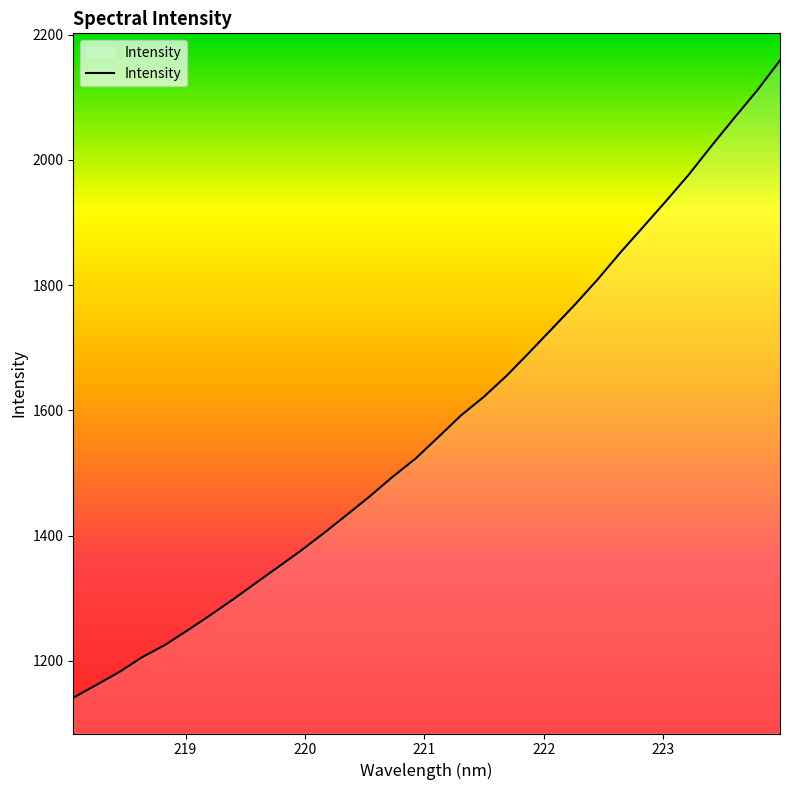

Does the chart have visible grid lines?

No